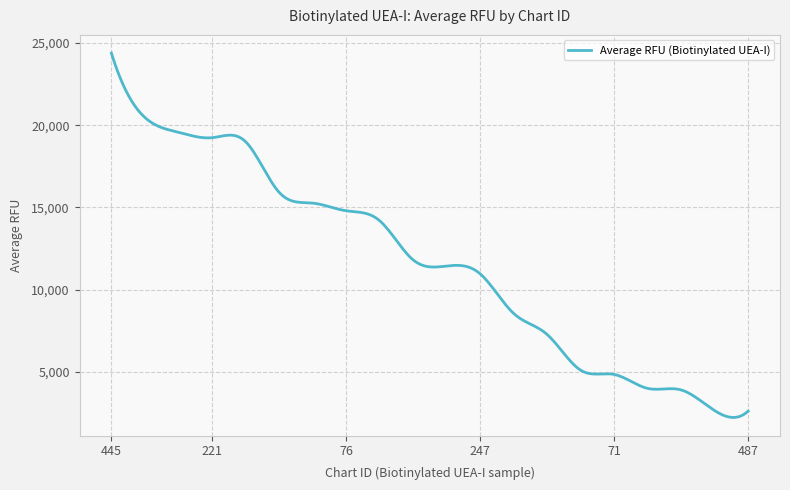

What is the maximum value shown in the chart?

24377.5